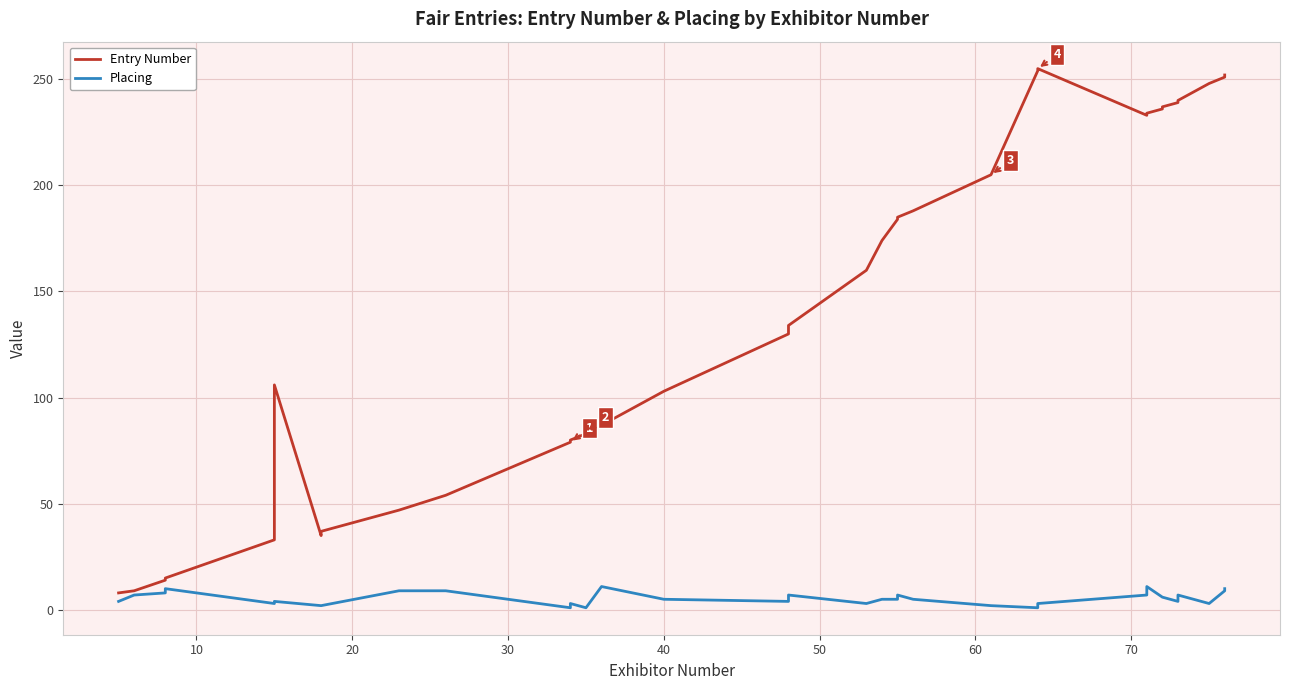

Reading left to right, transcribe all the data shown in this chart.

Entry Number: 8	9	14	15	33	106	35	37	47	54	79	80	83	84	87	103	130	134	160	174	184	185	188	205	254	255	233	234	236	237	239	240	248	251	252
Placing: 4	7	8	10	3	4	2	2	9	9	1	3	1	1	11	5	4	7	3	5	5	7	5	2	1	3	7	11	6	6	4	7	3	9	10